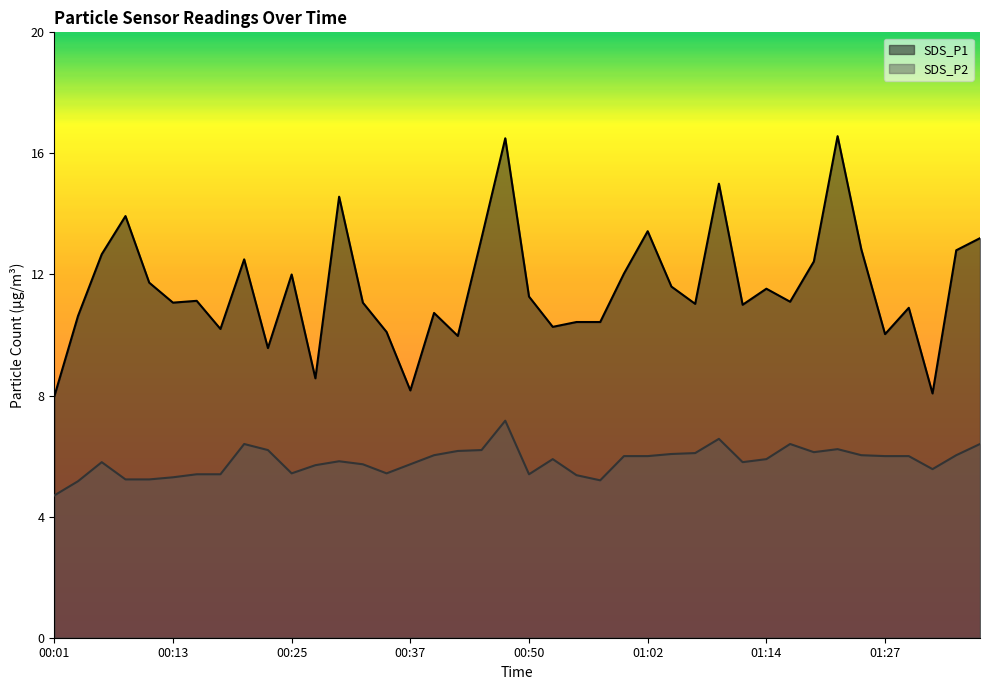

The SDS_P1 series shows 13.2 at 00:45. True or false?

True